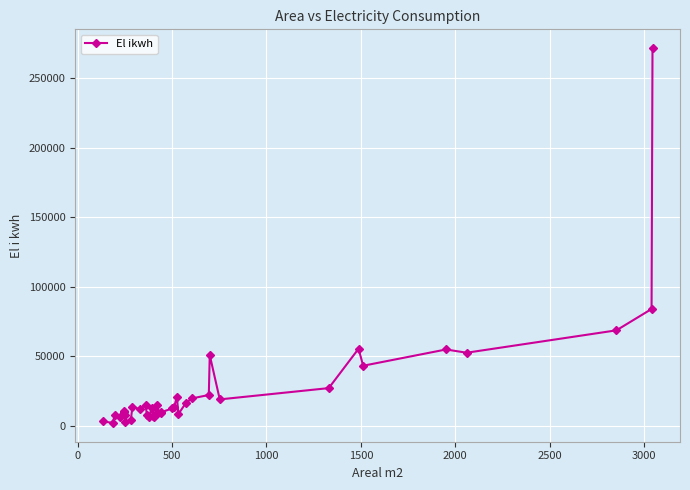

What is the label of the 36th point from the right?

500